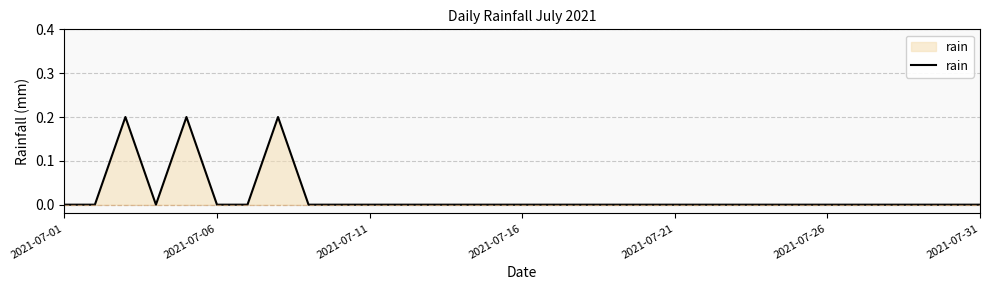

Count the values in the range 0 to 1.

31